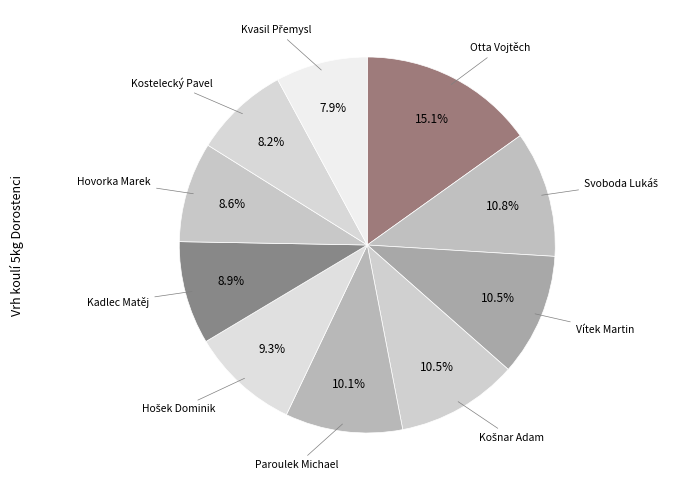

What is the largest slice in the pie chart?

Otta Vojtěch